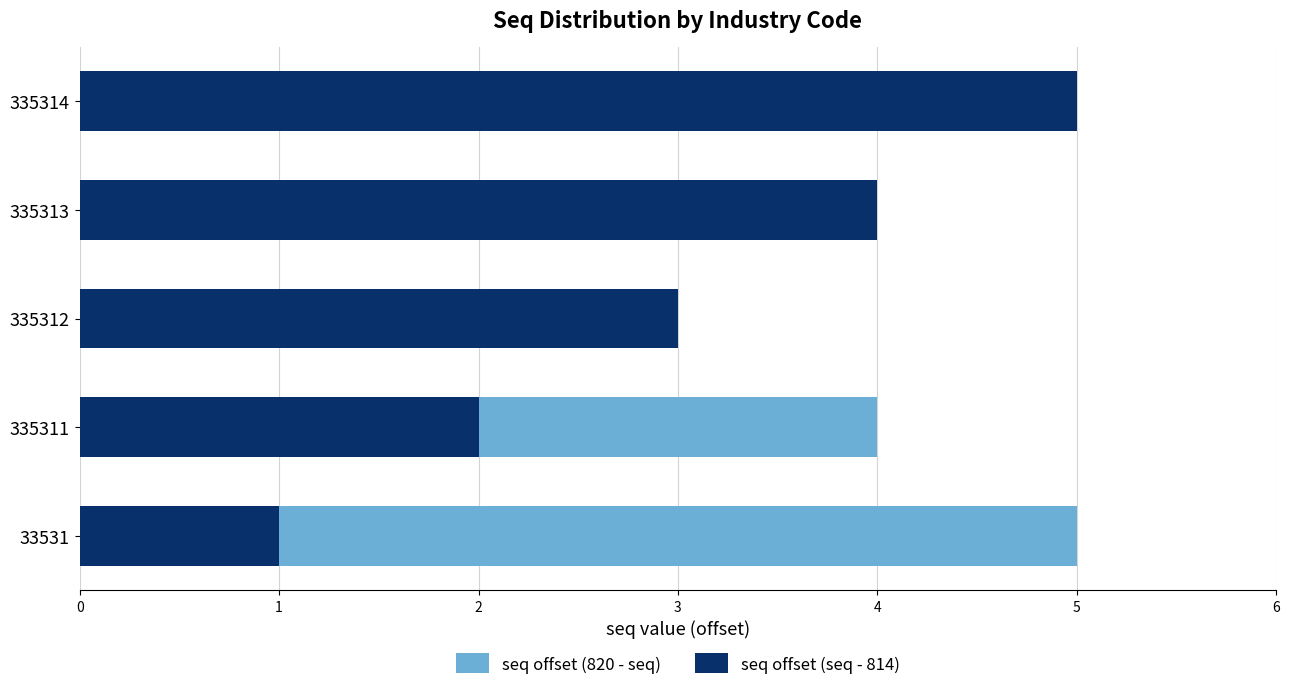

What is the difference between the maximum and minimum values in the seq offset (820 - seq) series?

4